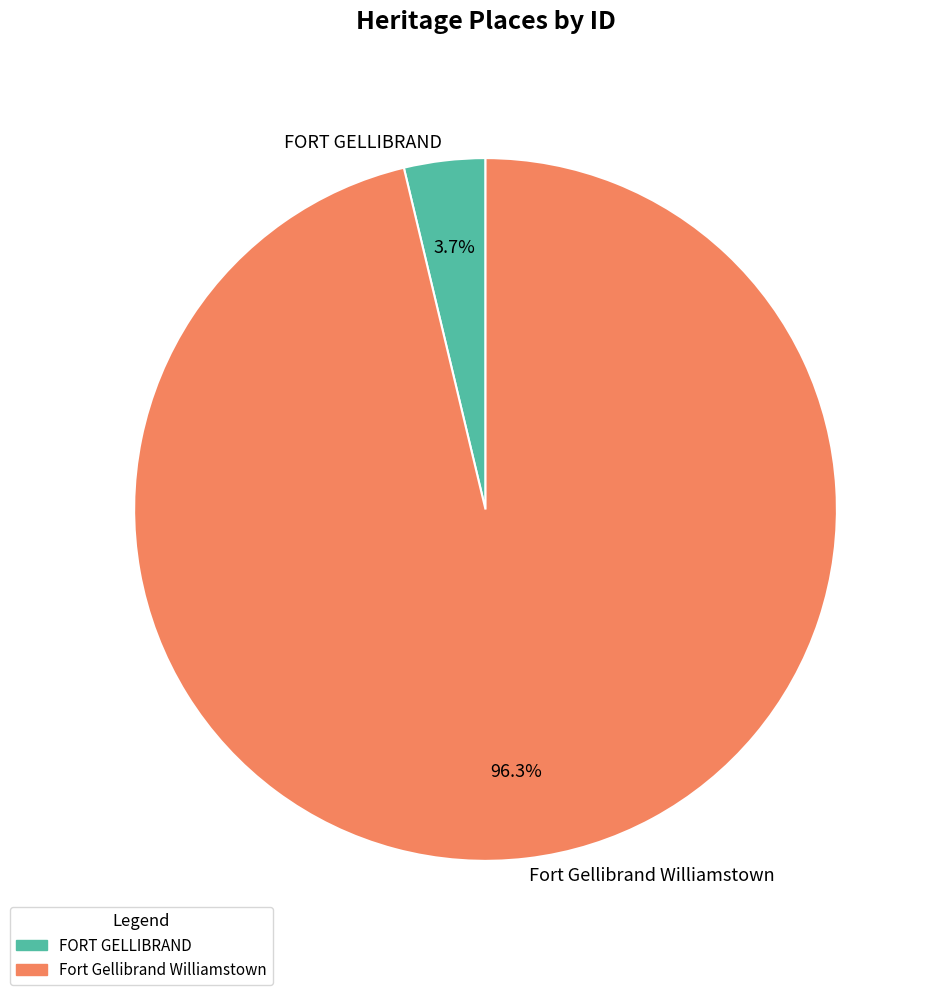

Between FORT GELLIBRAND and Fort Gellibrand Williamstown, which is larger?

Fort Gellibrand Williamstown